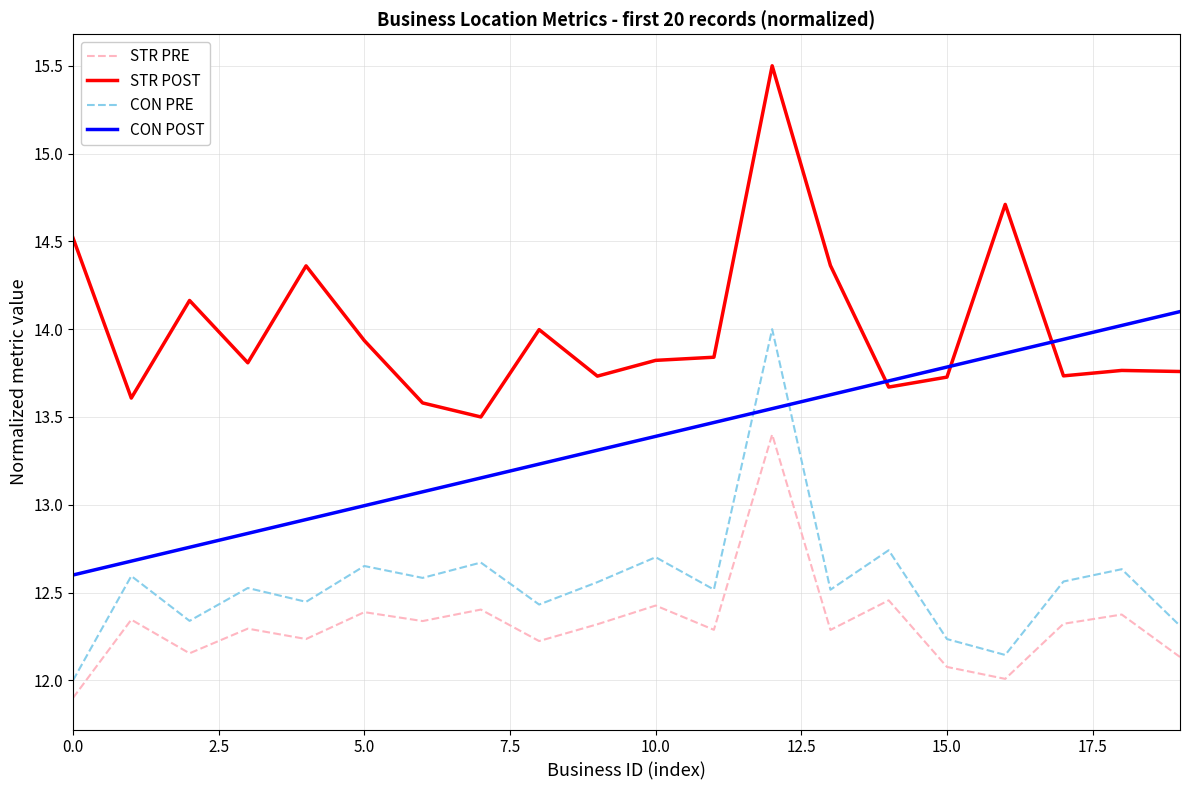

Which series has the largest total across all categories?

STR POST